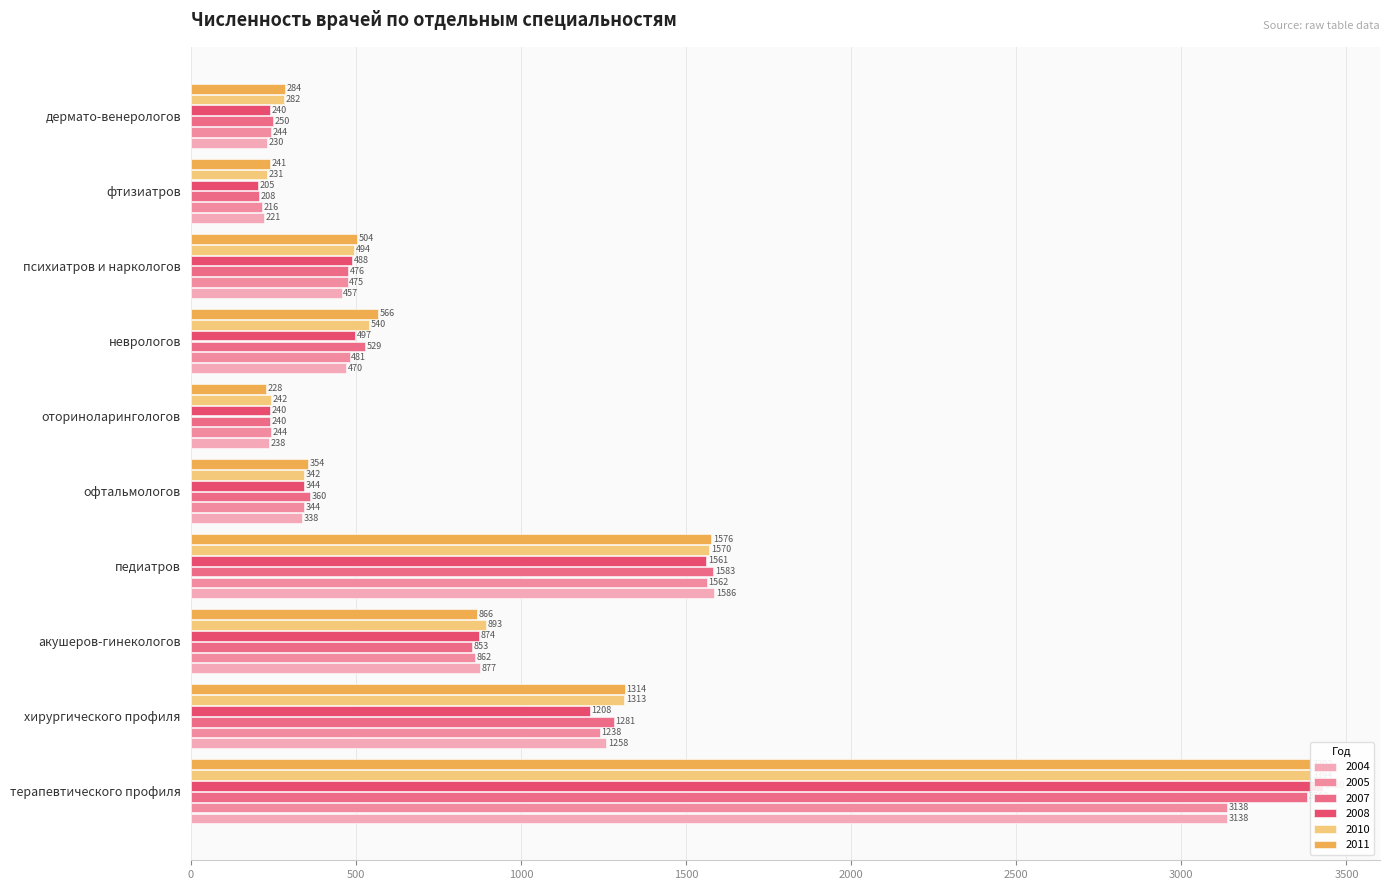

What is the label of the 9th bar from the left?

фтизиатров